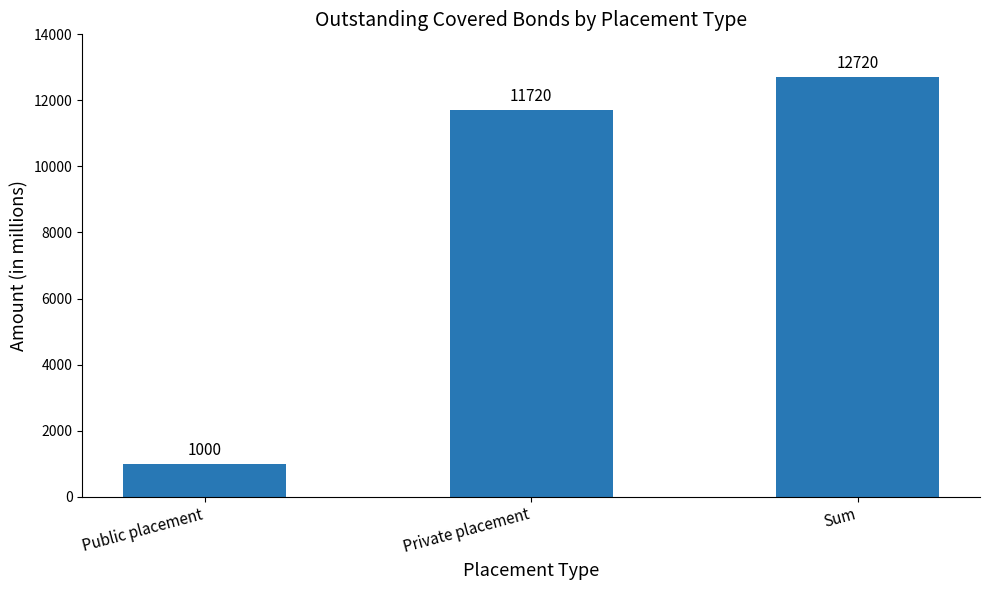

True or false: the data shows 1000 at Public placement.

True